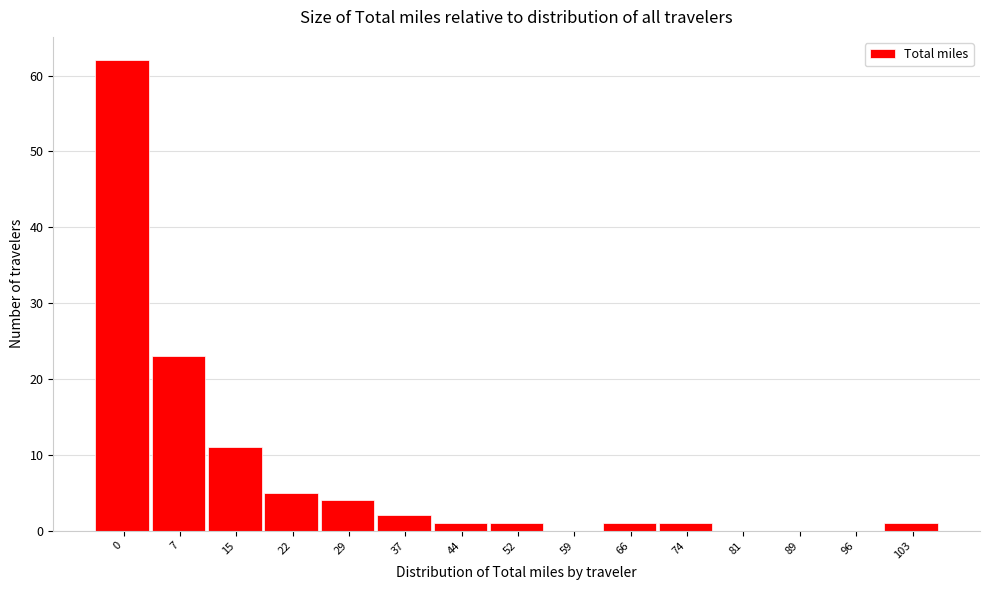

Reading right to left, extract all data points from this chart.

103=1	96=0	89=0	81=0	74=1	66=1	59=0	52=1	44=1	37=2	29=4	22=5	15=11	7=23	0=62